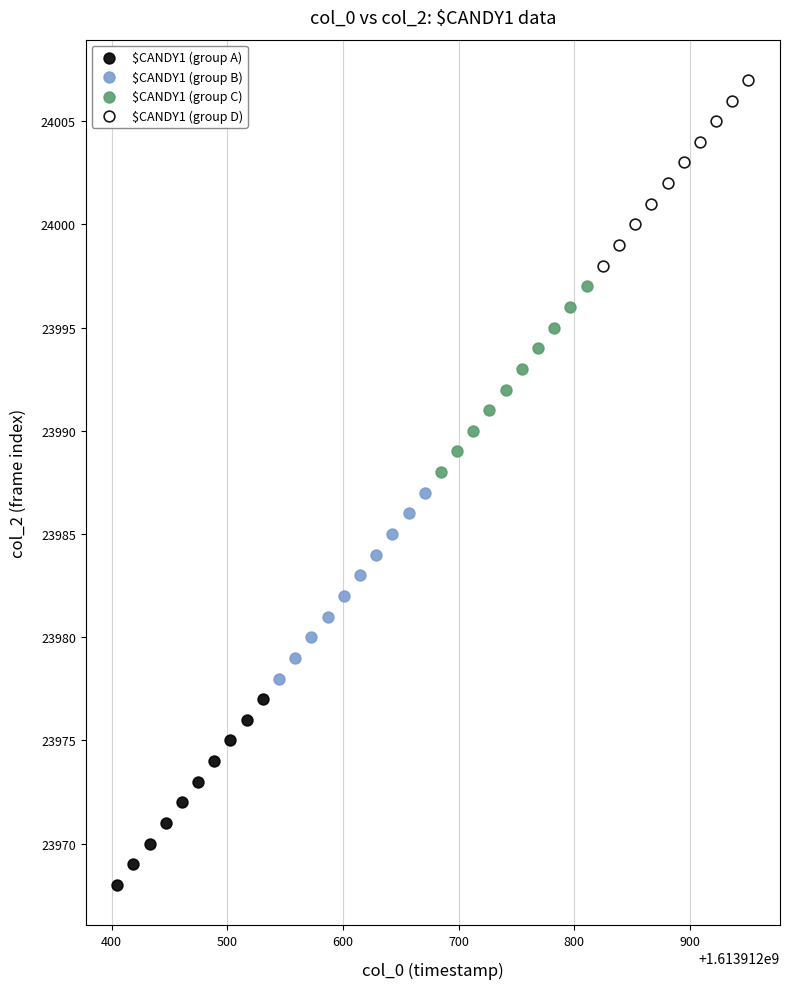

Which series reaches the minimum Y coordinate?

$CANDY1 (group A)